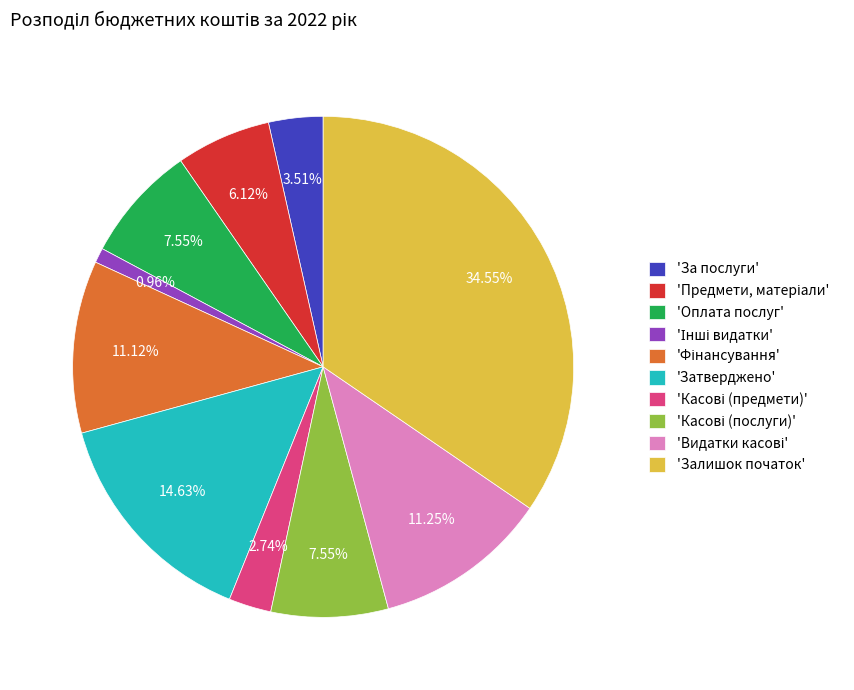

Is there any slice that represents more than half of the pie?

No